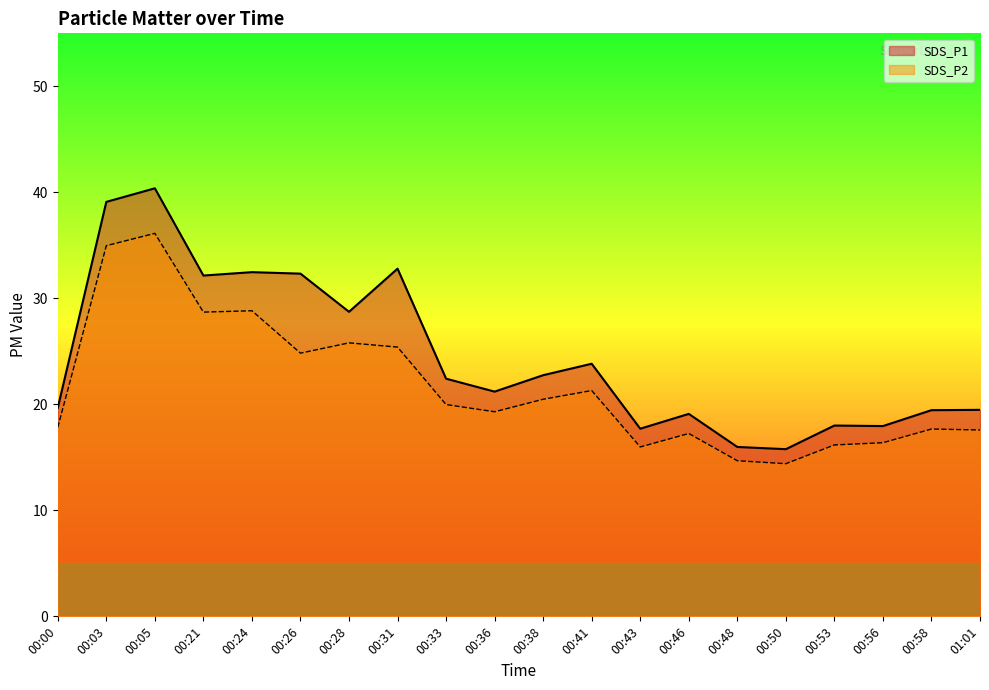

True or false: SDS_P2 and SDS_P1 cross at least once.

False